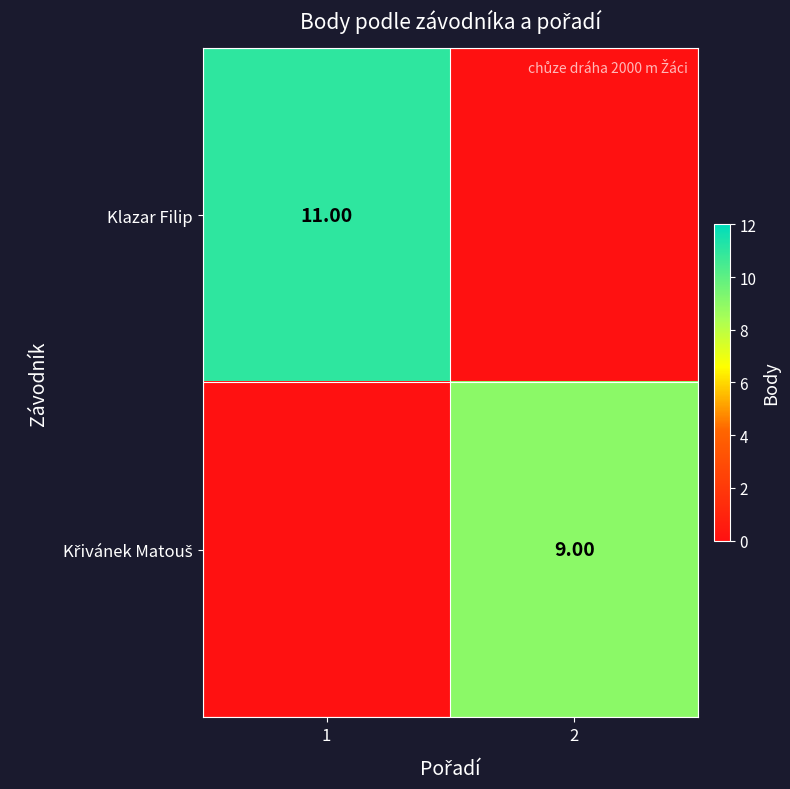

At which category is the sum across all series the highest?

1